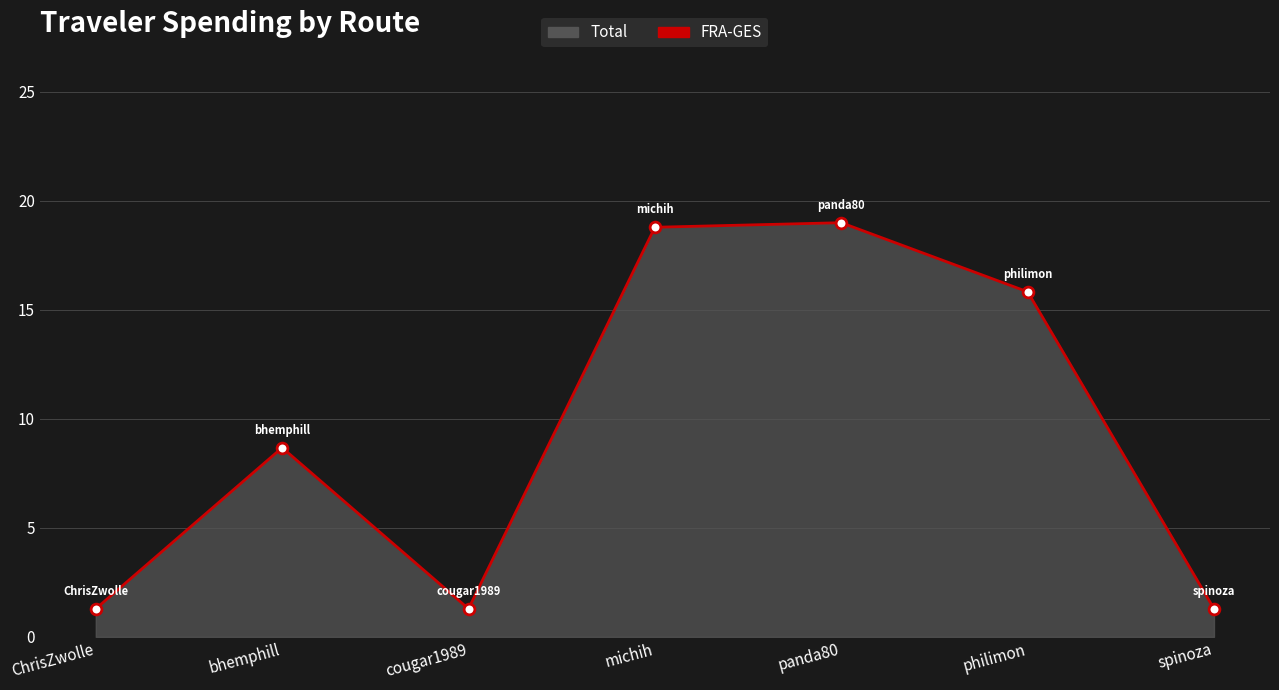

What is the change in value from michih to philimon?

-3.0